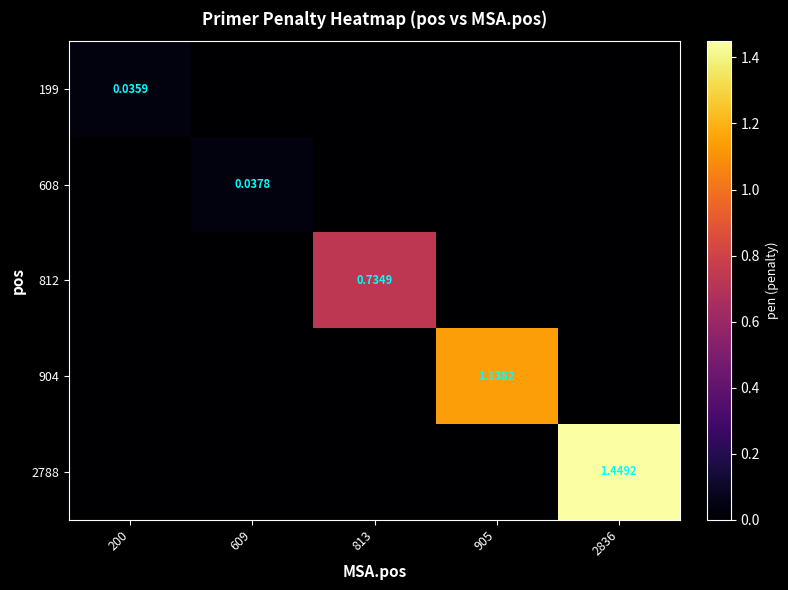

How many values in the 199 series exceed 0?

1